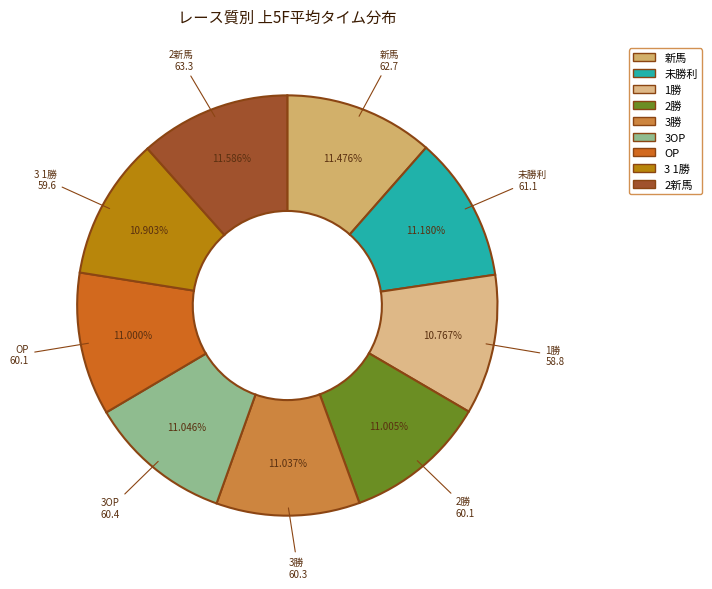

Count the number of slices in the pie.

9